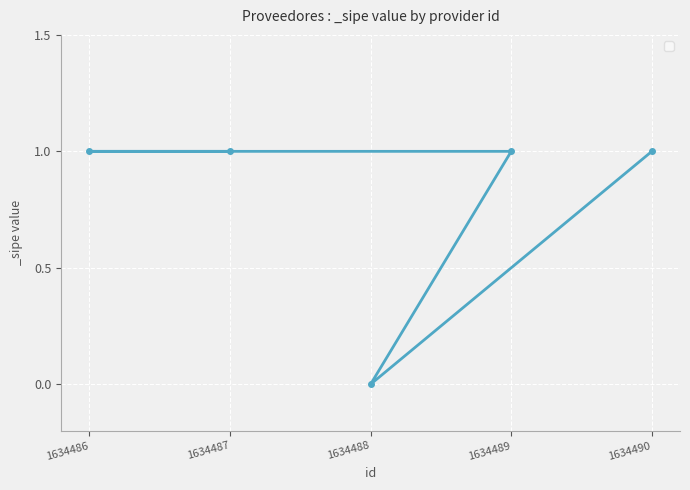

Reading left to right, what are all the values shown in this chart?

1	1	0	1	1